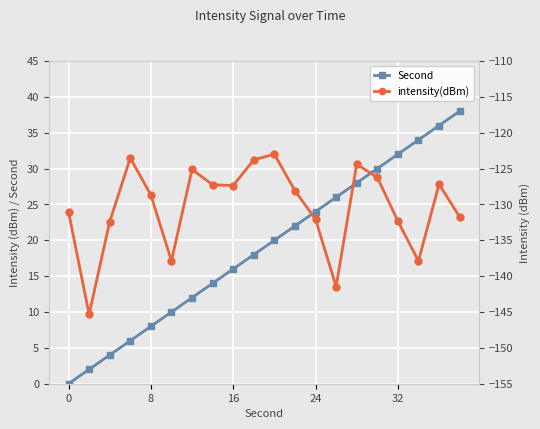

Is it true that intensity(dBm) equals -61.7 at 9?

False